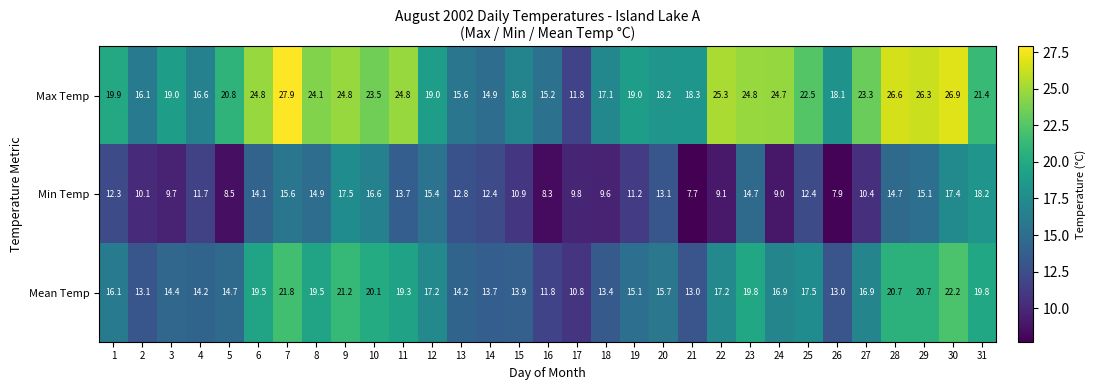

What is the total value across all series at 20?

47.0